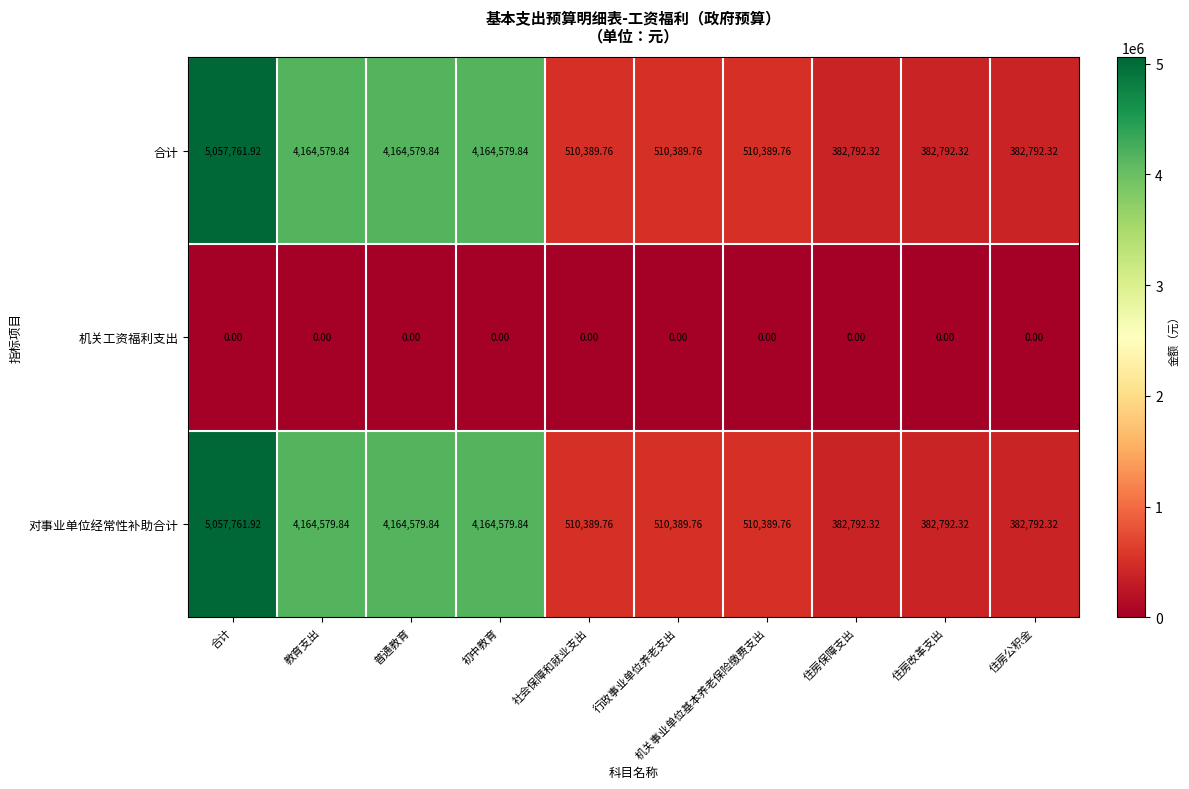

What is the total value across all series at 住房改革支出?

765584.6